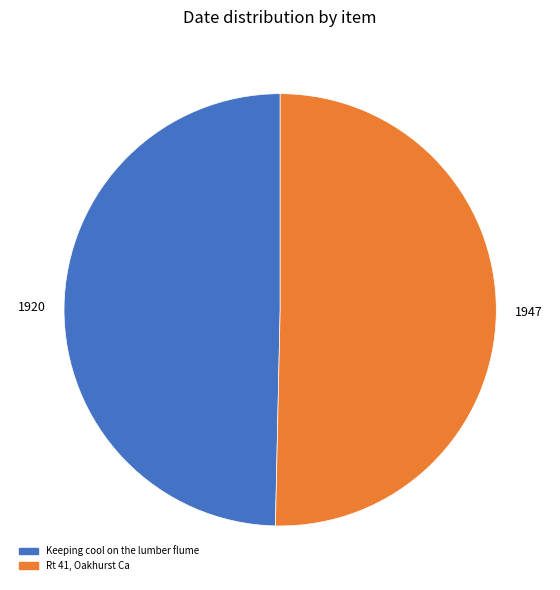

What is the majority slice?

Rt 41, Oakhurst Ca